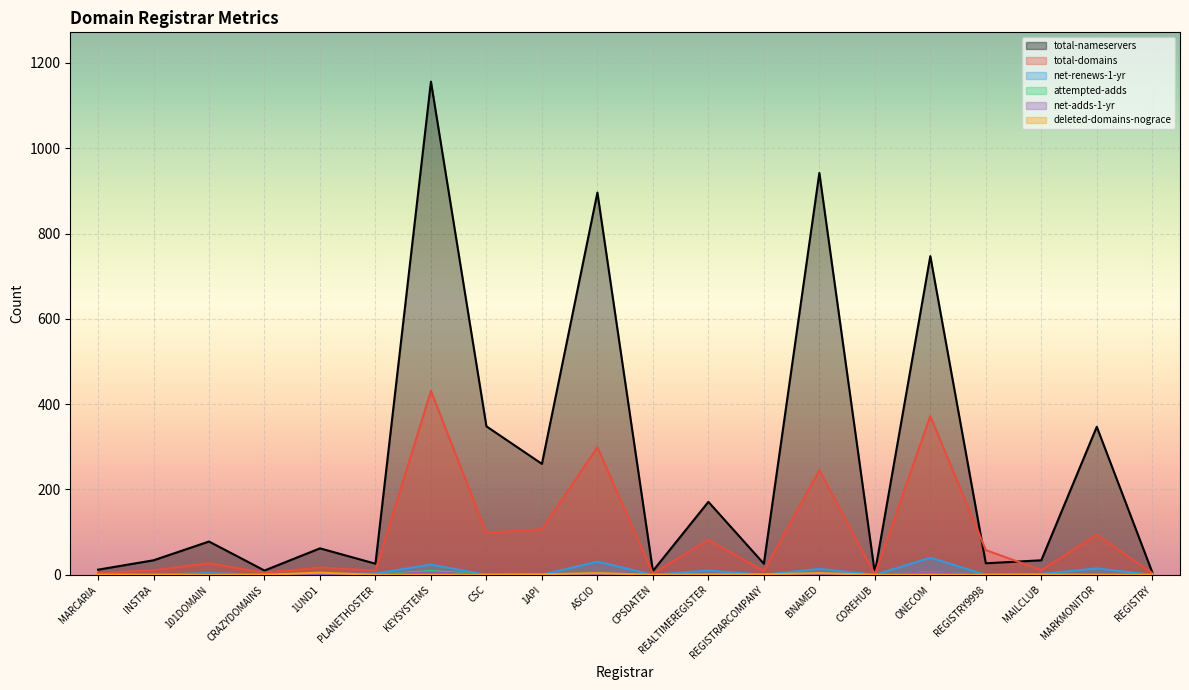

What are all the series names shown in the legend?

total-nameservers, total-domains, net-renews-1-yr, attempted-adds, net-adds-1-yr, deleted-domains-nograce